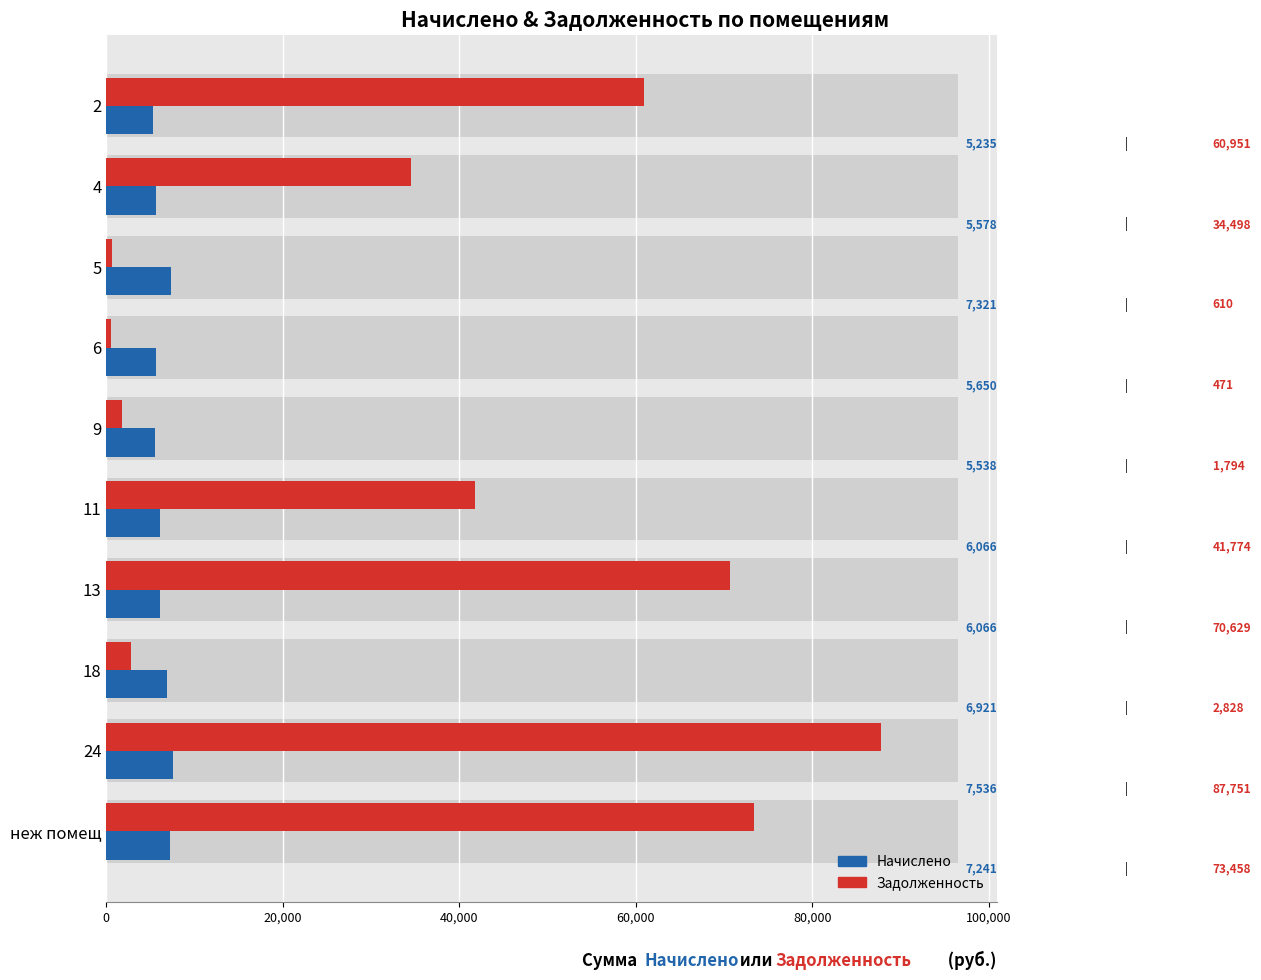

Which series has the widest spread of values?

задолженность